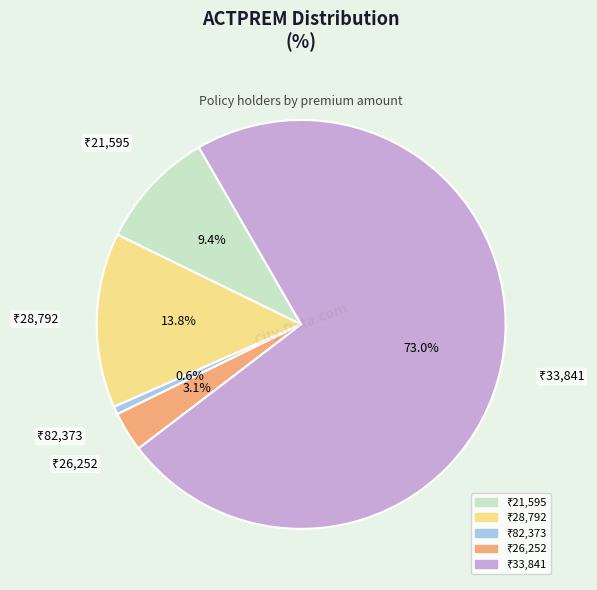

Is there any slice that represents more than half of the pie?

Yes